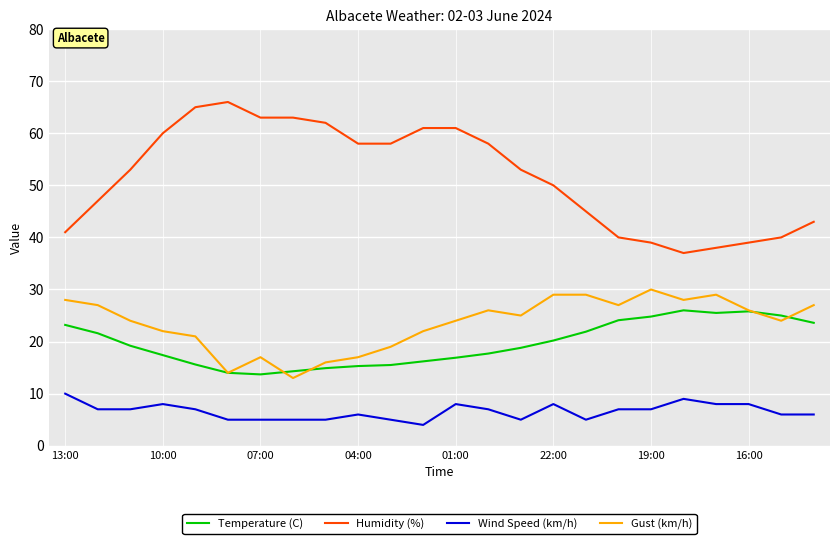

Count the Wind Speed (km/h) values in the range 5 to 8.

21